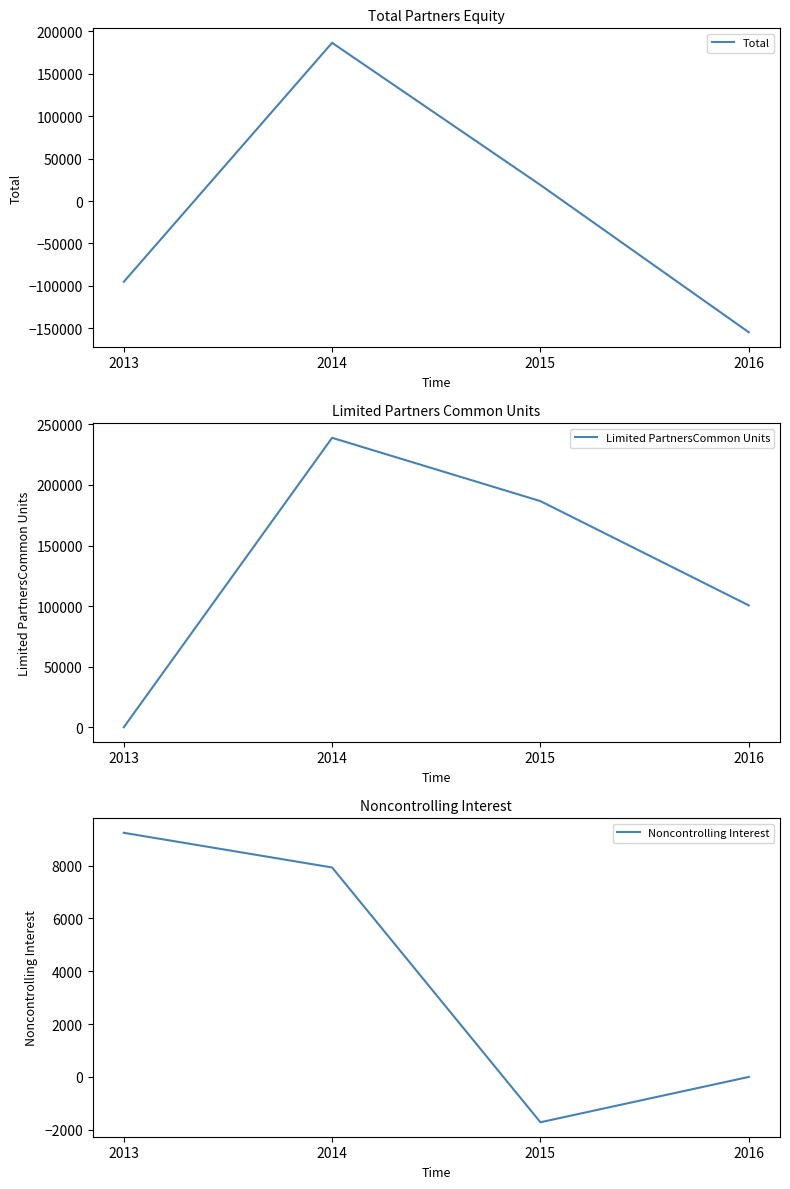

What is the average value of the Limited PartnersCommon Units series?

131553